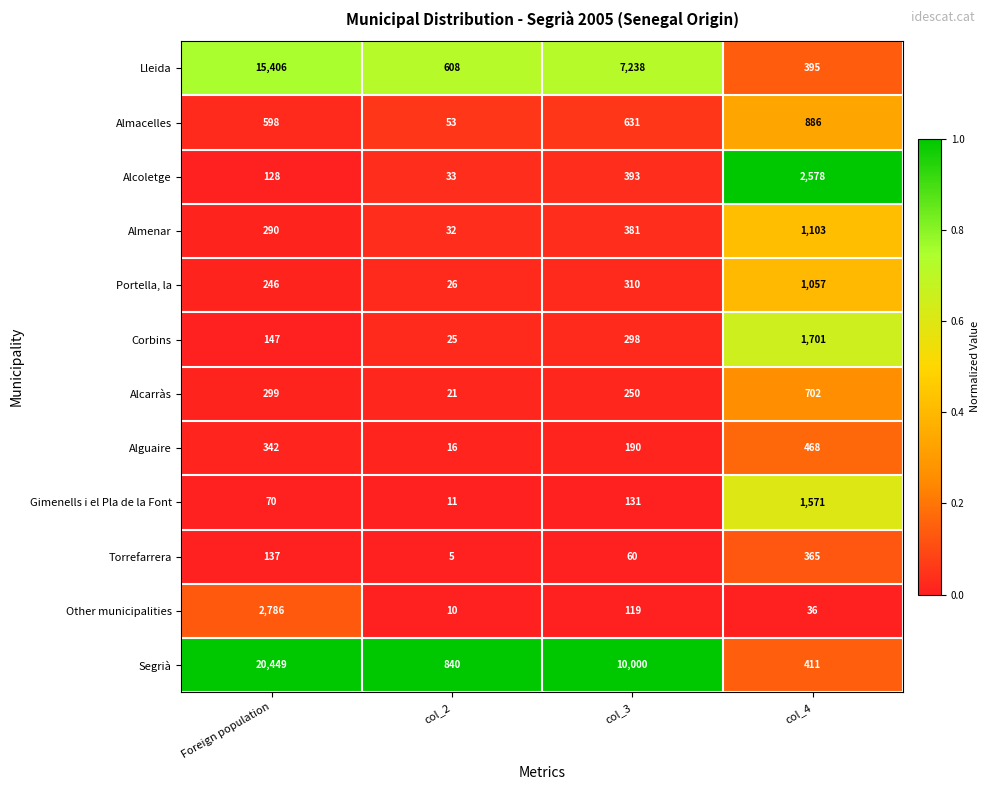

Which series has the largest total across all categories?

Segrià